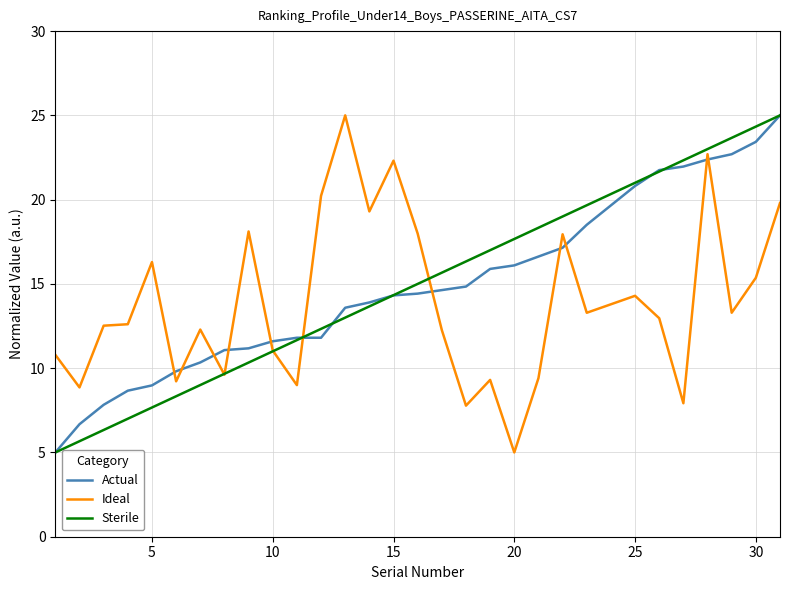

What is the greatest value displayed?

25.0